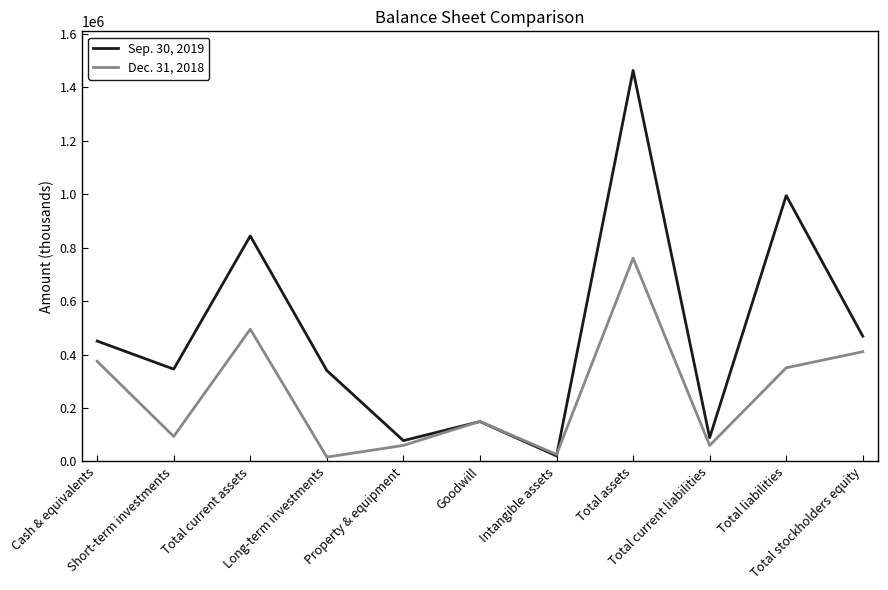

What is the sum of all Dec. 31, 2018 values?

2795877